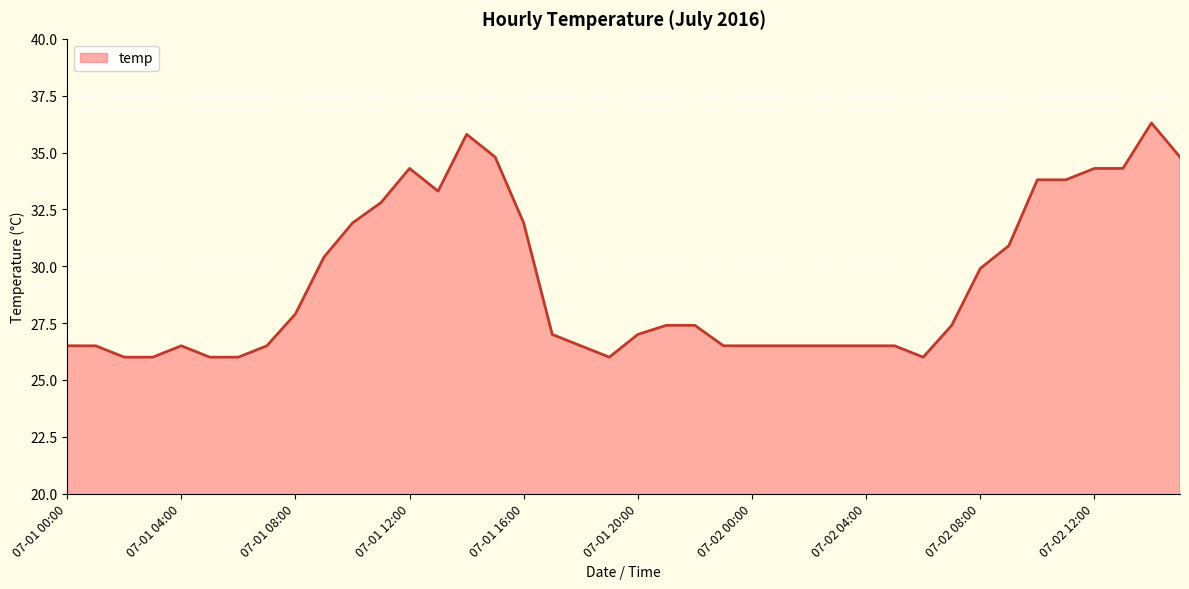

What is the difference between the maximum and minimum values?

10.3